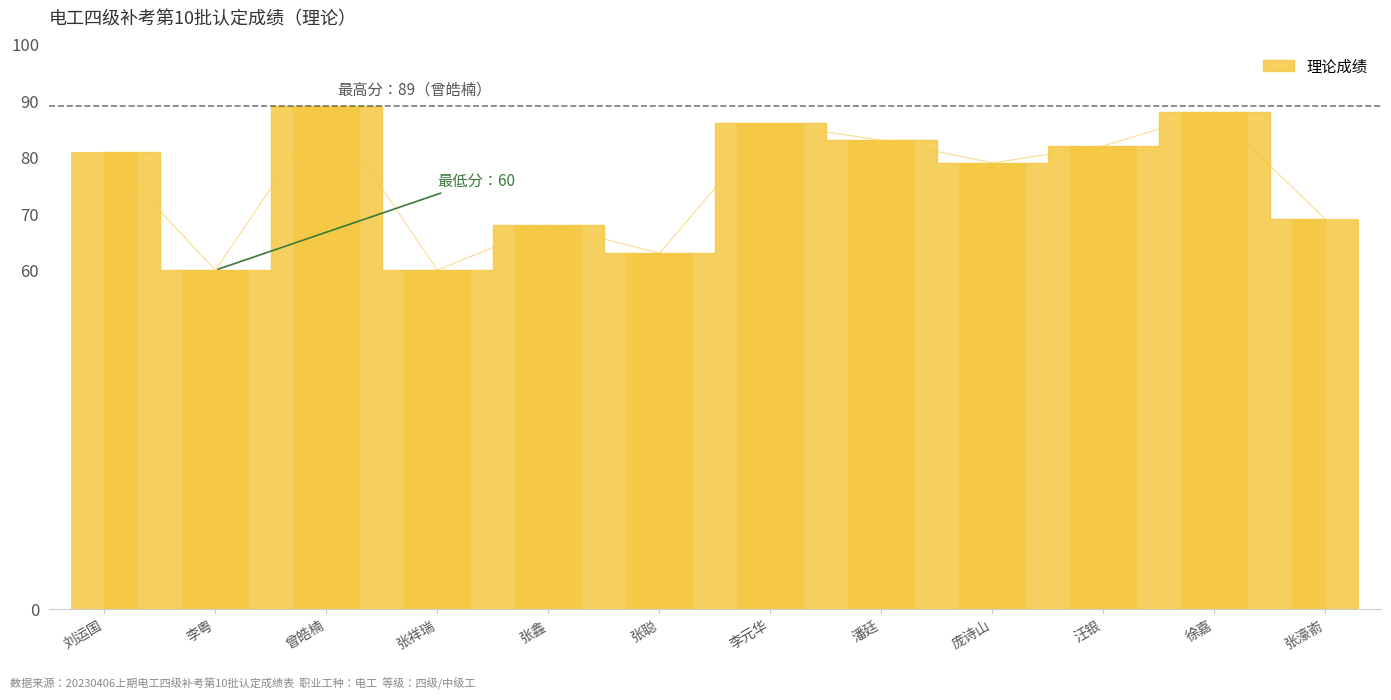

What is the value of the 9th bar from the left?

79